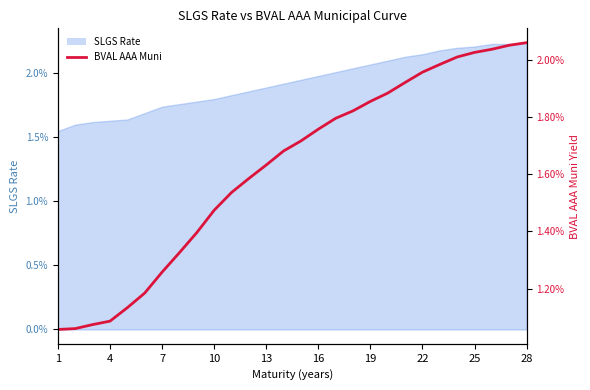

Which has a higher value, 7 or 22?

22